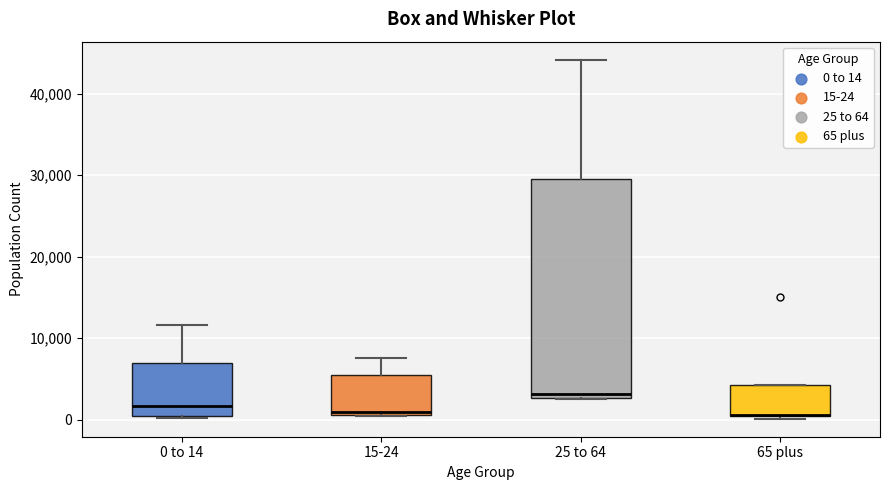

Where is the lower edge of the box for 15-24 on the y-axis? The values are not printed on the chart, so give them approximately, as read against the axis.

1000